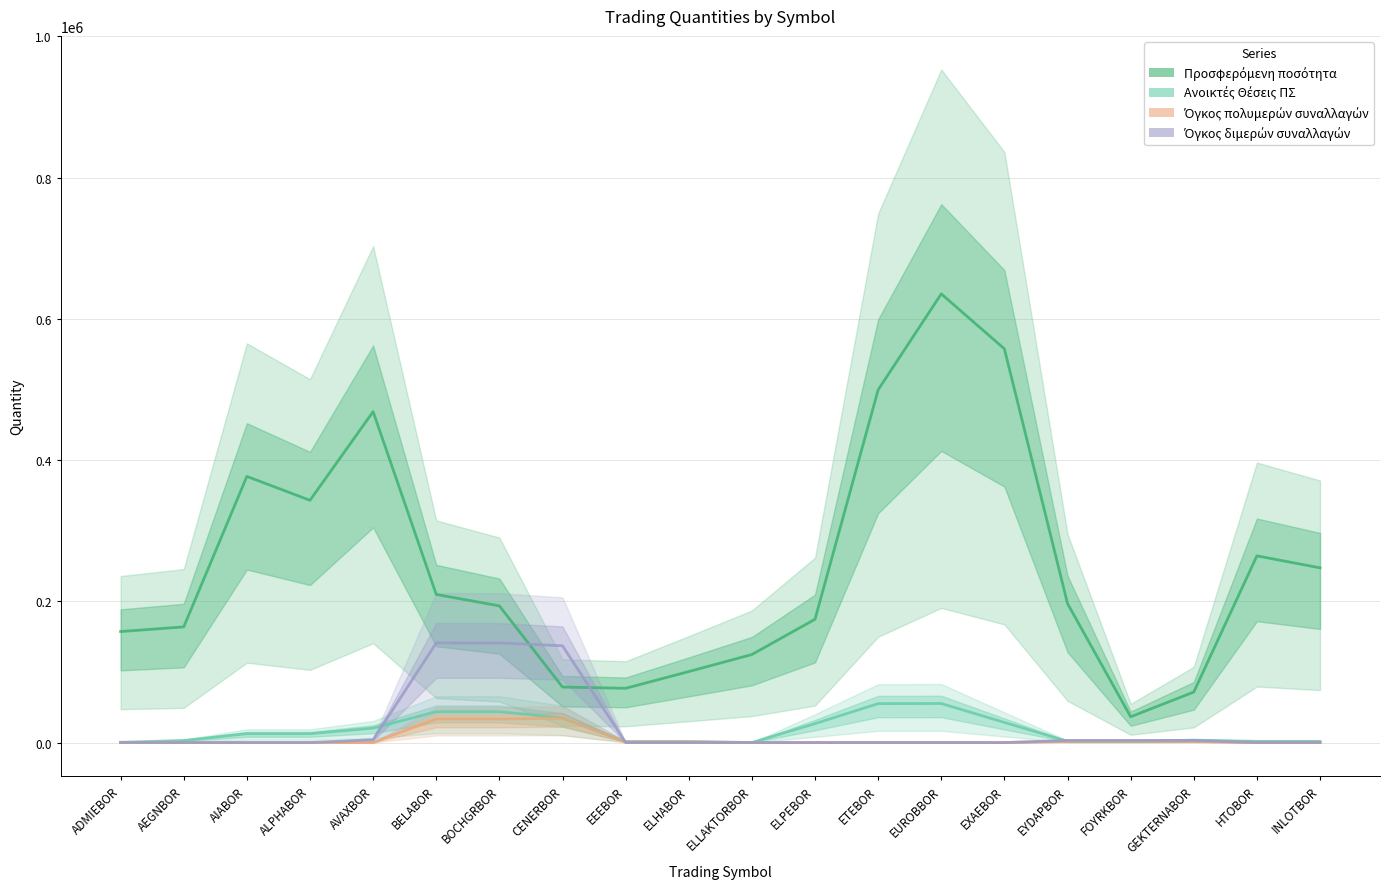

Where is the first local maximum for Όγκος πολυμερών συναλλαγών?

CENERBOR